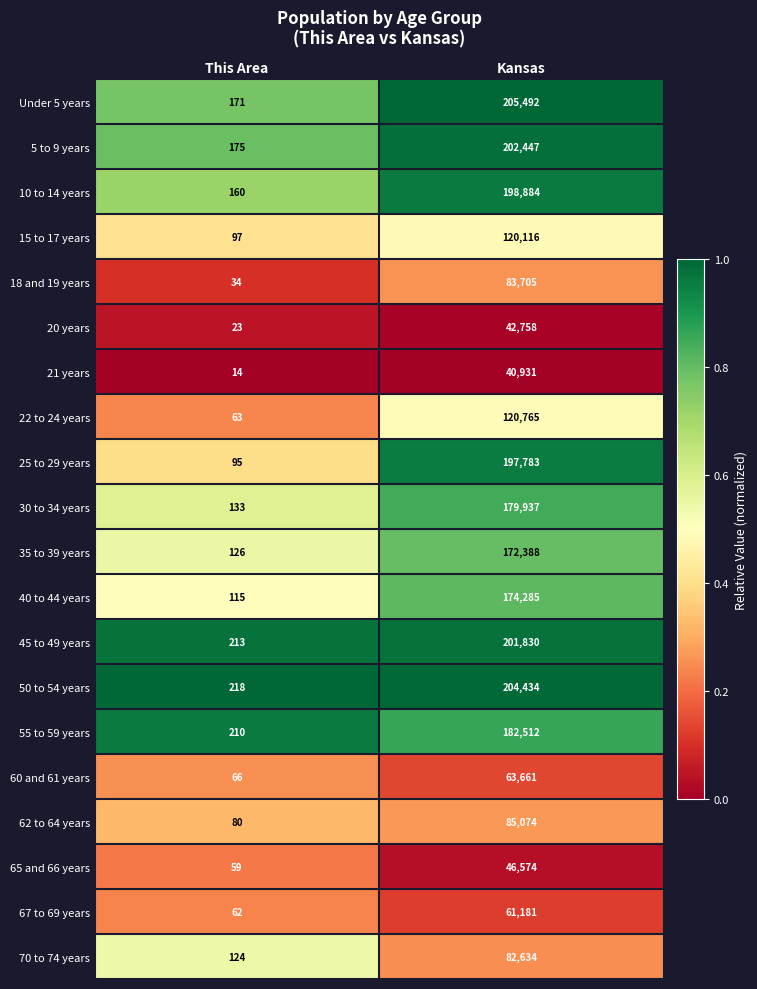

At which label is 18 and 19 years closest to 41869?

This Area